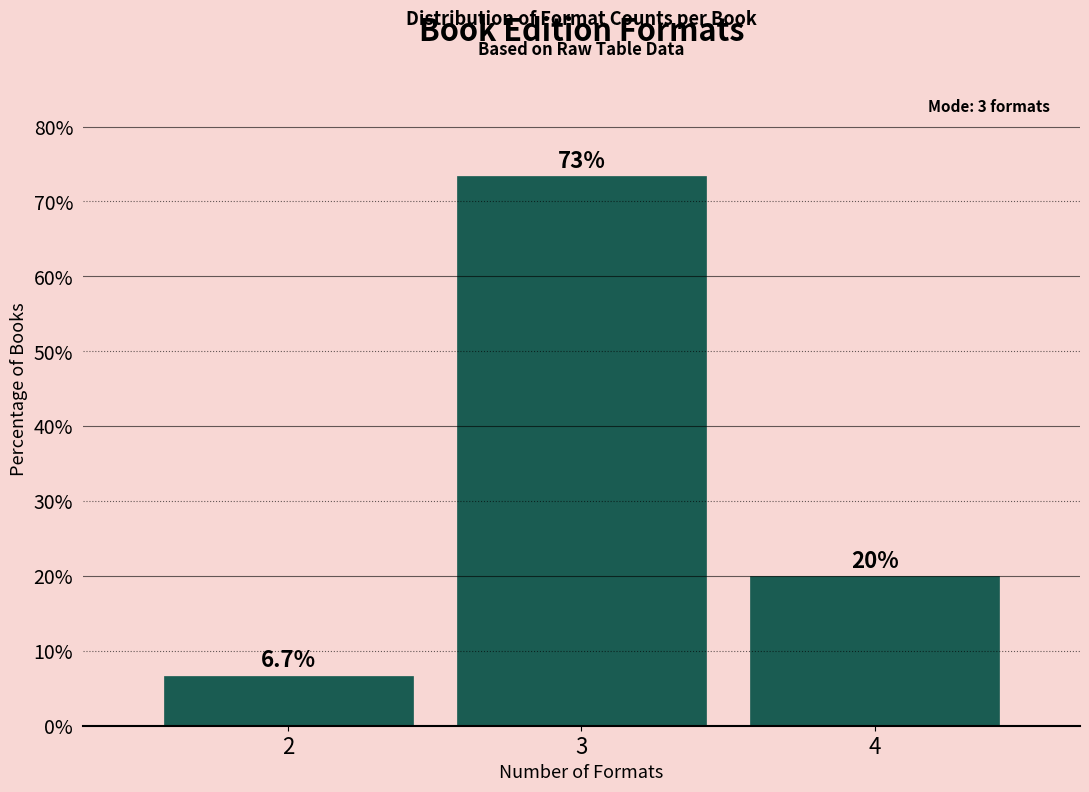

Reading right to left, list all the values displayed in this chart.

20.0	73.3	6.7